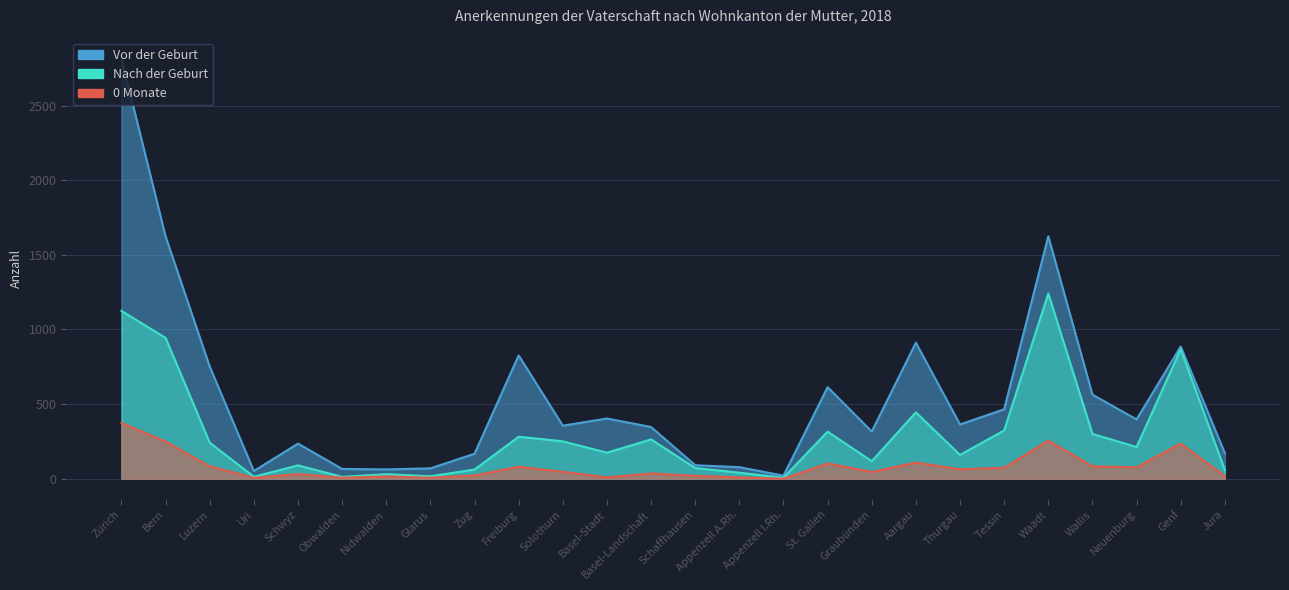

Is it true that Vor der Geburt equals 114 at Glarus?

False